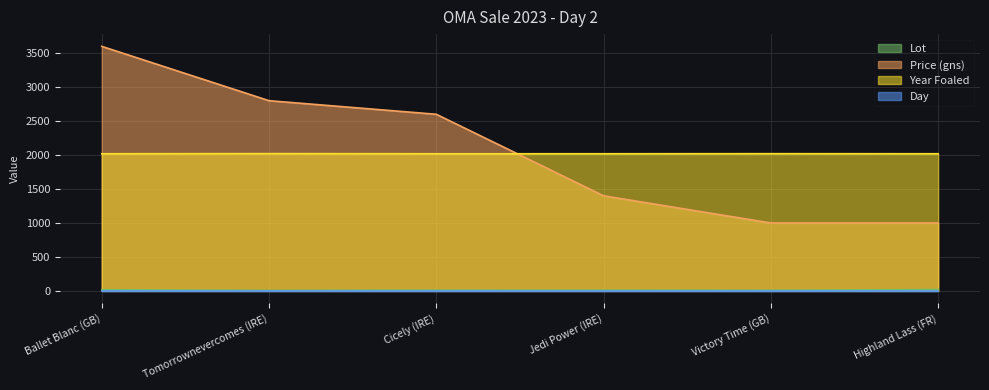

List the labels in order of Year Foaled value, smallest first.

Ballet Blanc (GB), Cicely (IRE), Jedi Power (IRE), Highland Lass (FR), Victory Time (GB), Tomorrownevercomes (IRE)